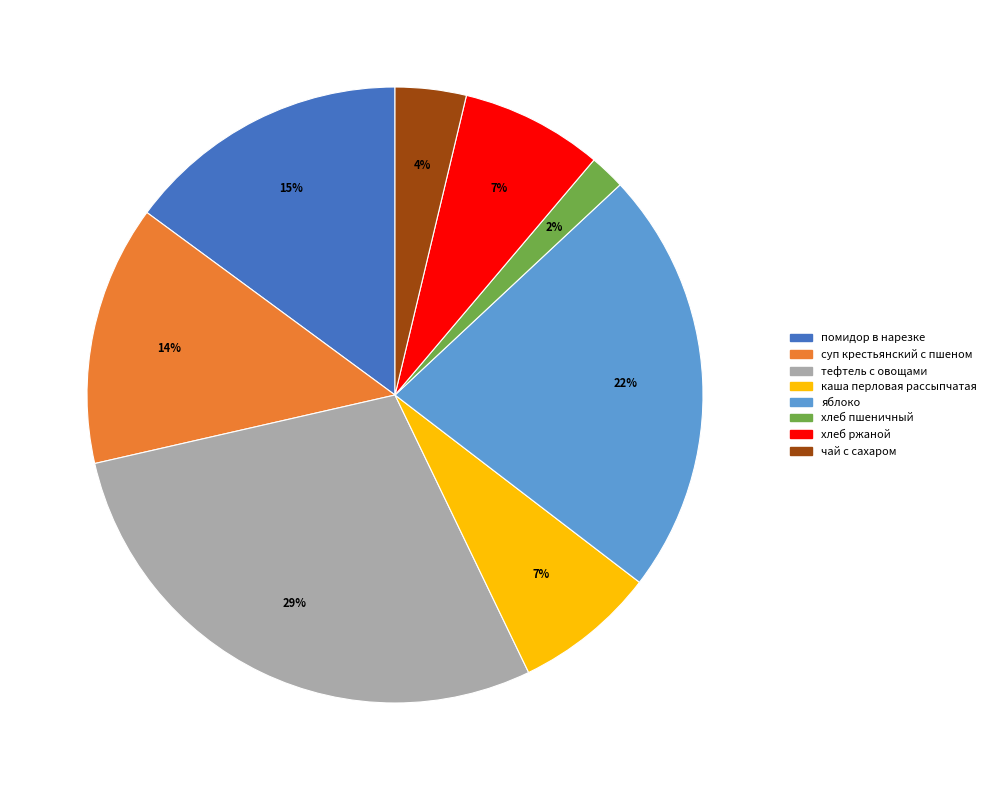

To the nearest percent, what is the combined percentage of суп крестьянский с пшеном and каша перловая рассыпчатая?

21%